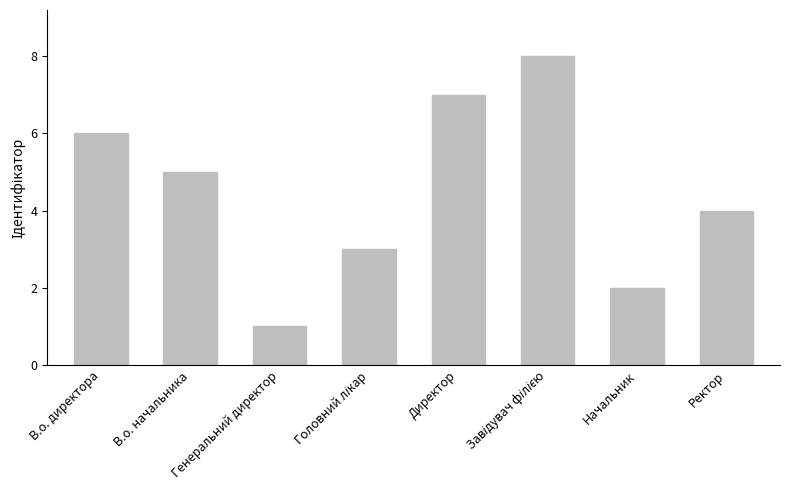

Reading right to left, list all the values displayed in this chart.

4	2	8	7	3	1	5	6